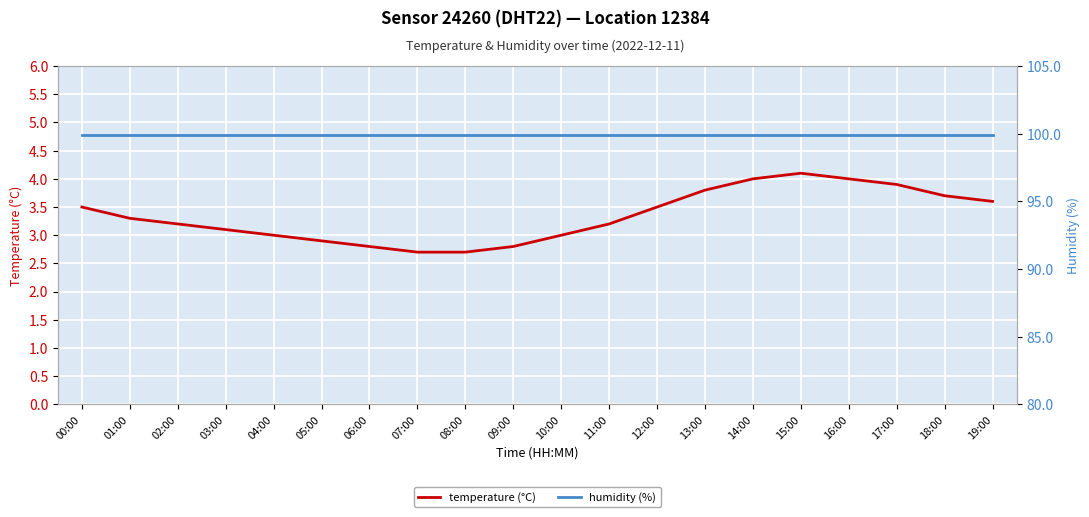

What are all the series names shown in the legend?

temperature (°C), humidity (%)